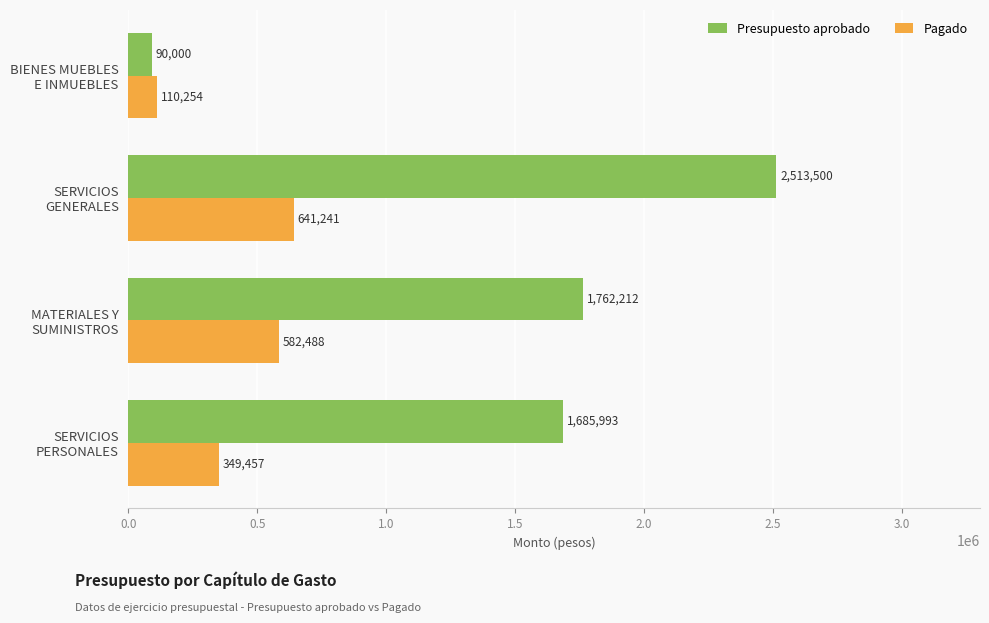

At how many categories does at least one series exceed 1715850?

2